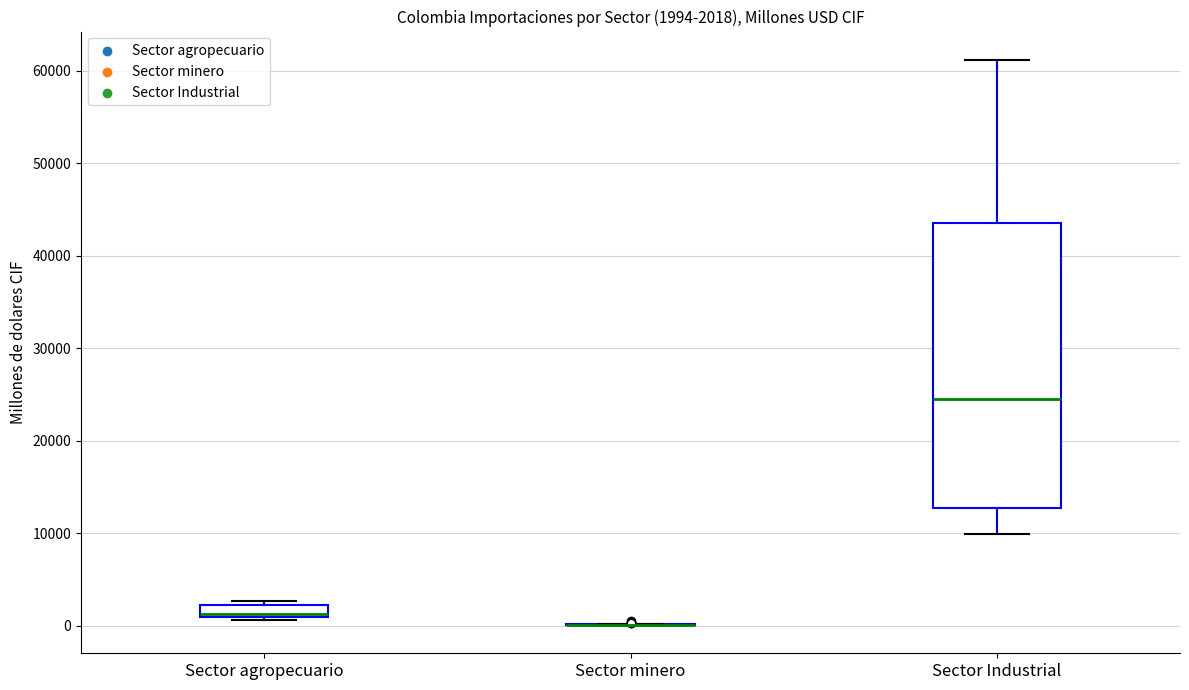

Comparing the boxes themselves (not the whiskers), which one is the tallest?

Sector Industrial